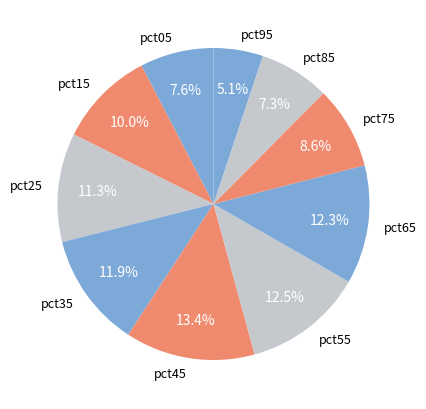

How many segments does this pie chart have?

10